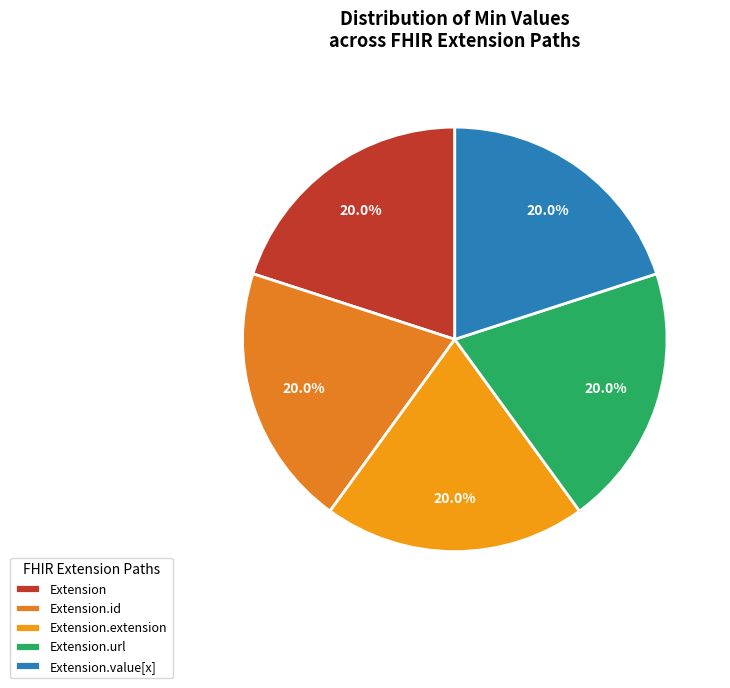

How much of the chart is everything except Extension.value[x]?

80.0%